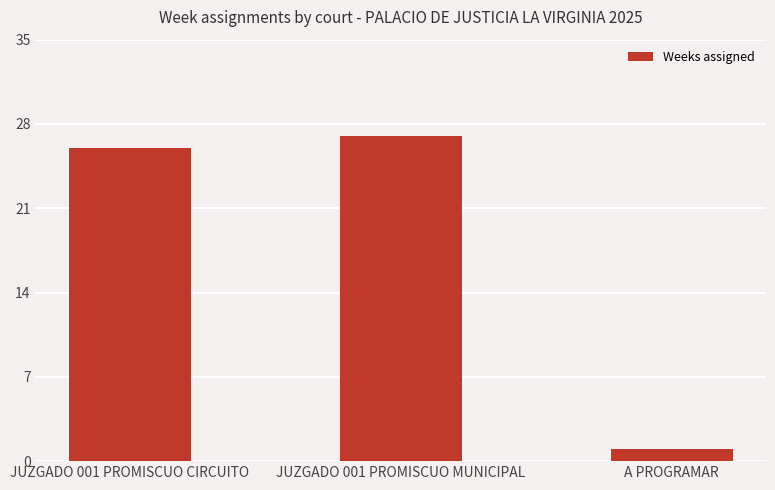

Reading right to left, extract all data points from this chart.

A PROGRAMAR=1	JUZGADO 001 PROMISCUO MUNICIPAL=27	JUZGADO 001 PROMISCUO CIRCUITO=26